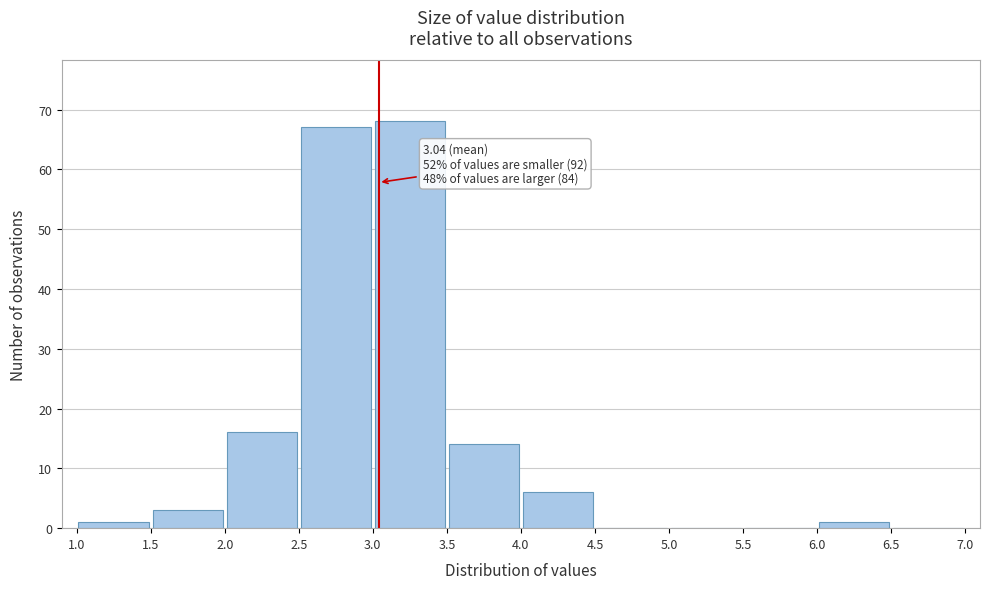

Over which range of the x-axis is the bar tallest?

3.0 to 3.5